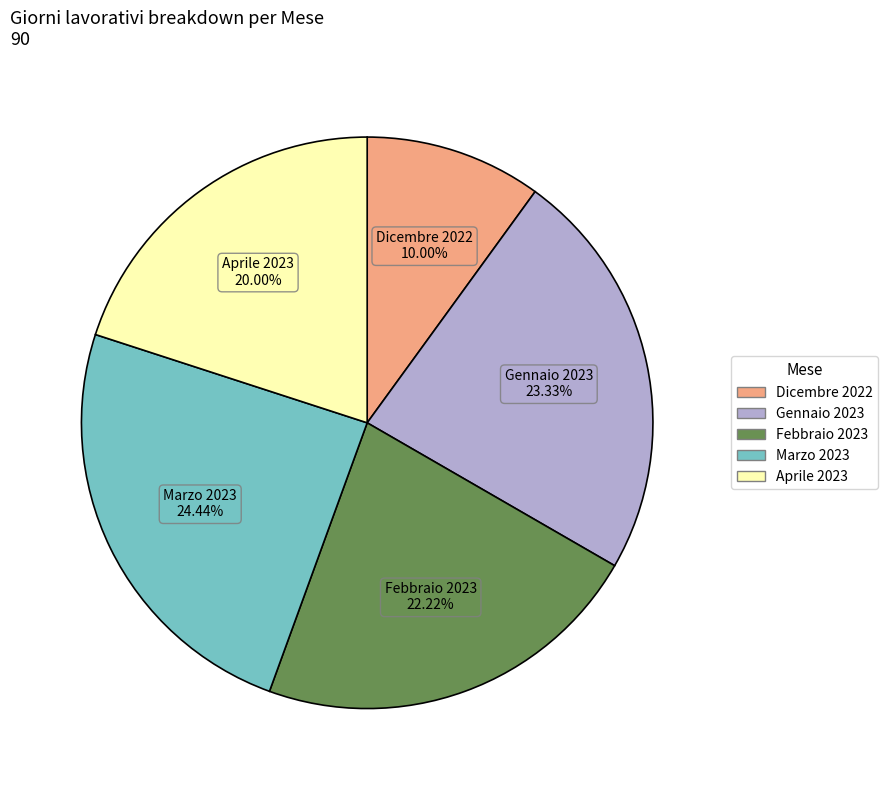

Is there a majority slice in this chart?

No